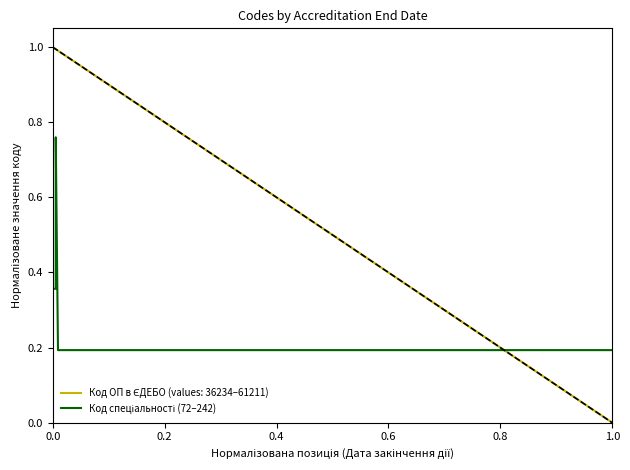

What value does the data have at 1.0?

0.2